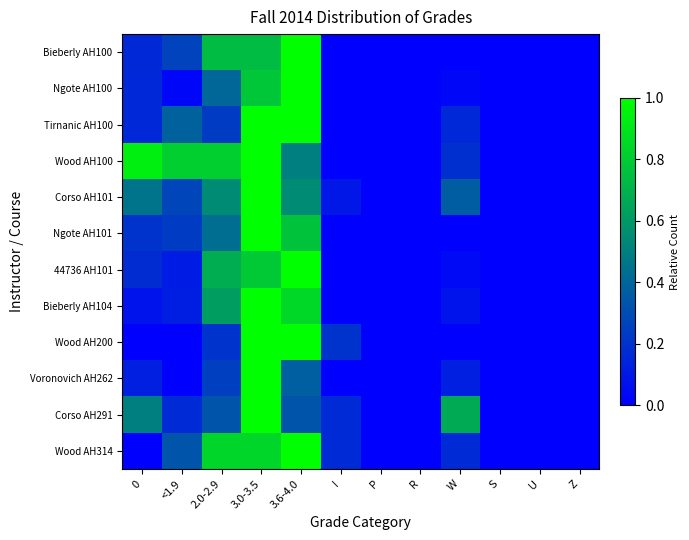

At which category is the sum across all series the highest?

3.0-3.5